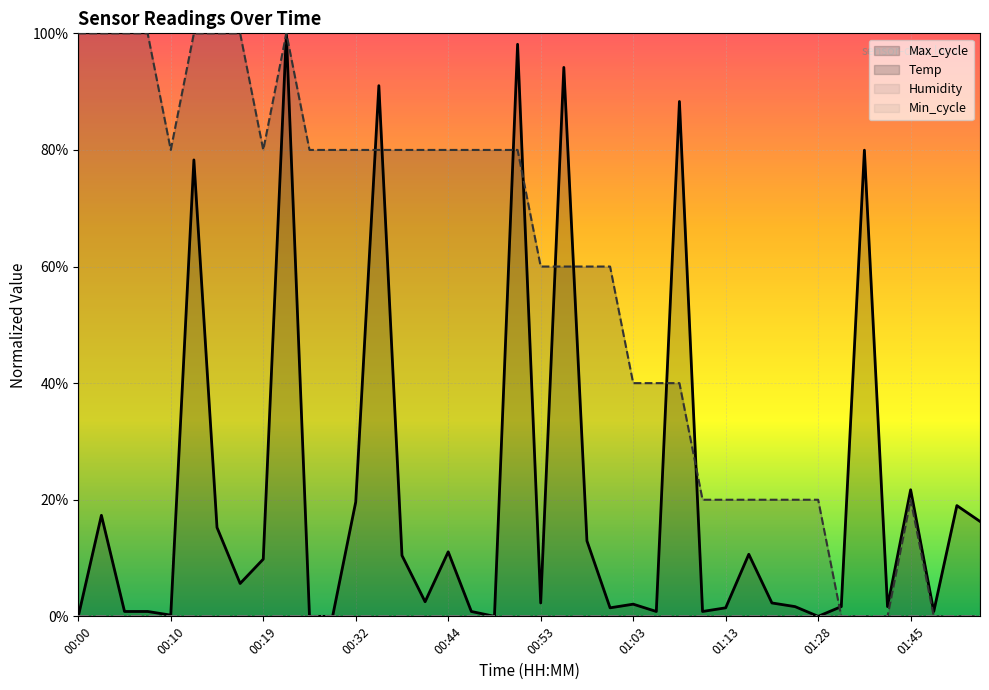

Between 13 and 00:19, which is larger?

13